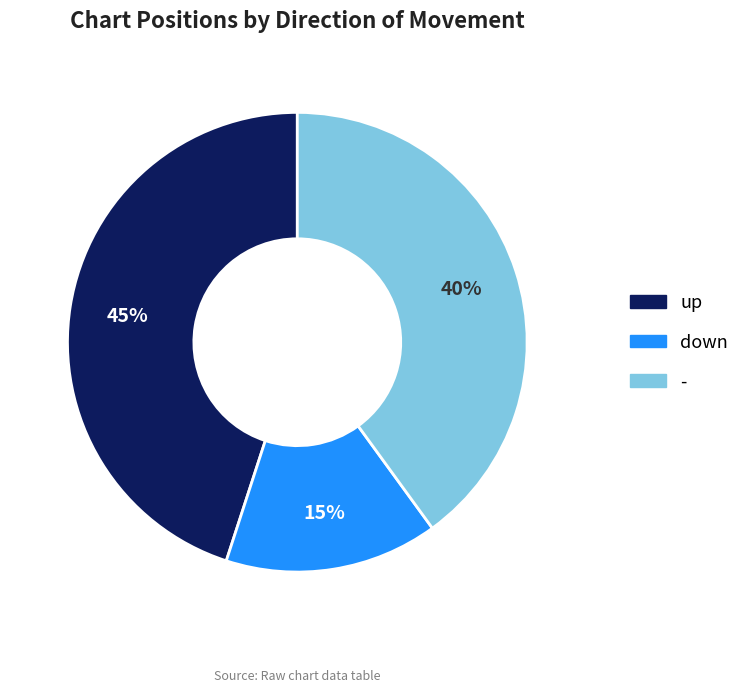

To the nearest percent, what is the difference between the up and down slice percentages?

30%